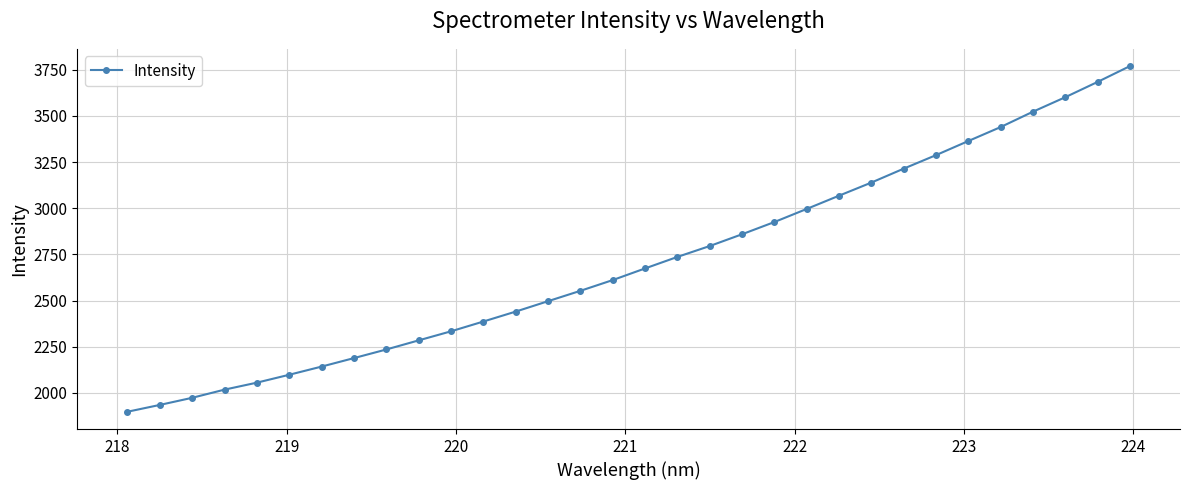

What is the sum of all values?

86729.0